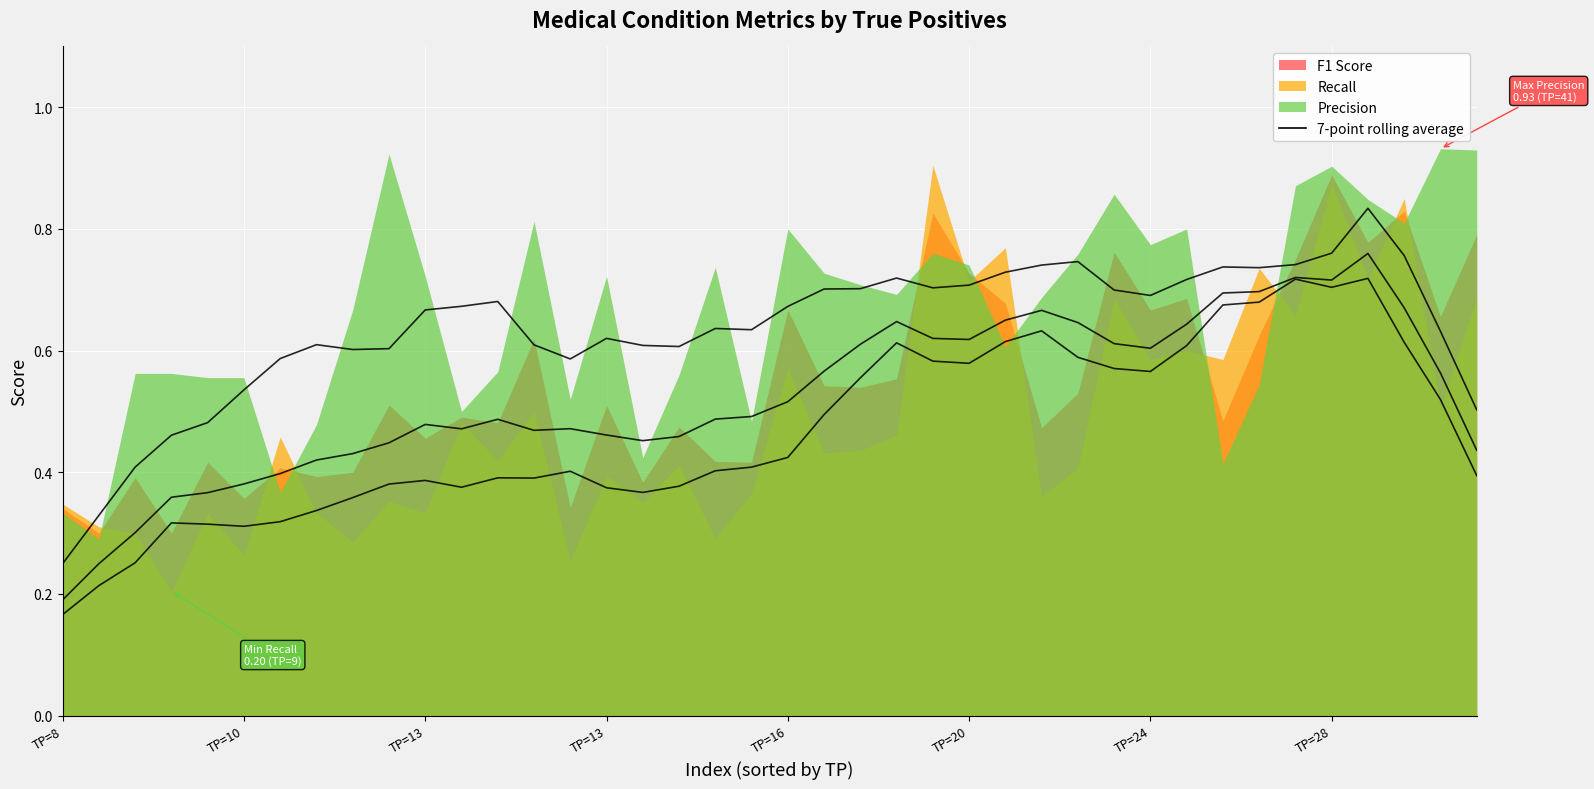

The F1 Score series shows 0.7 at Cerebrovascular disease. True or false?

False